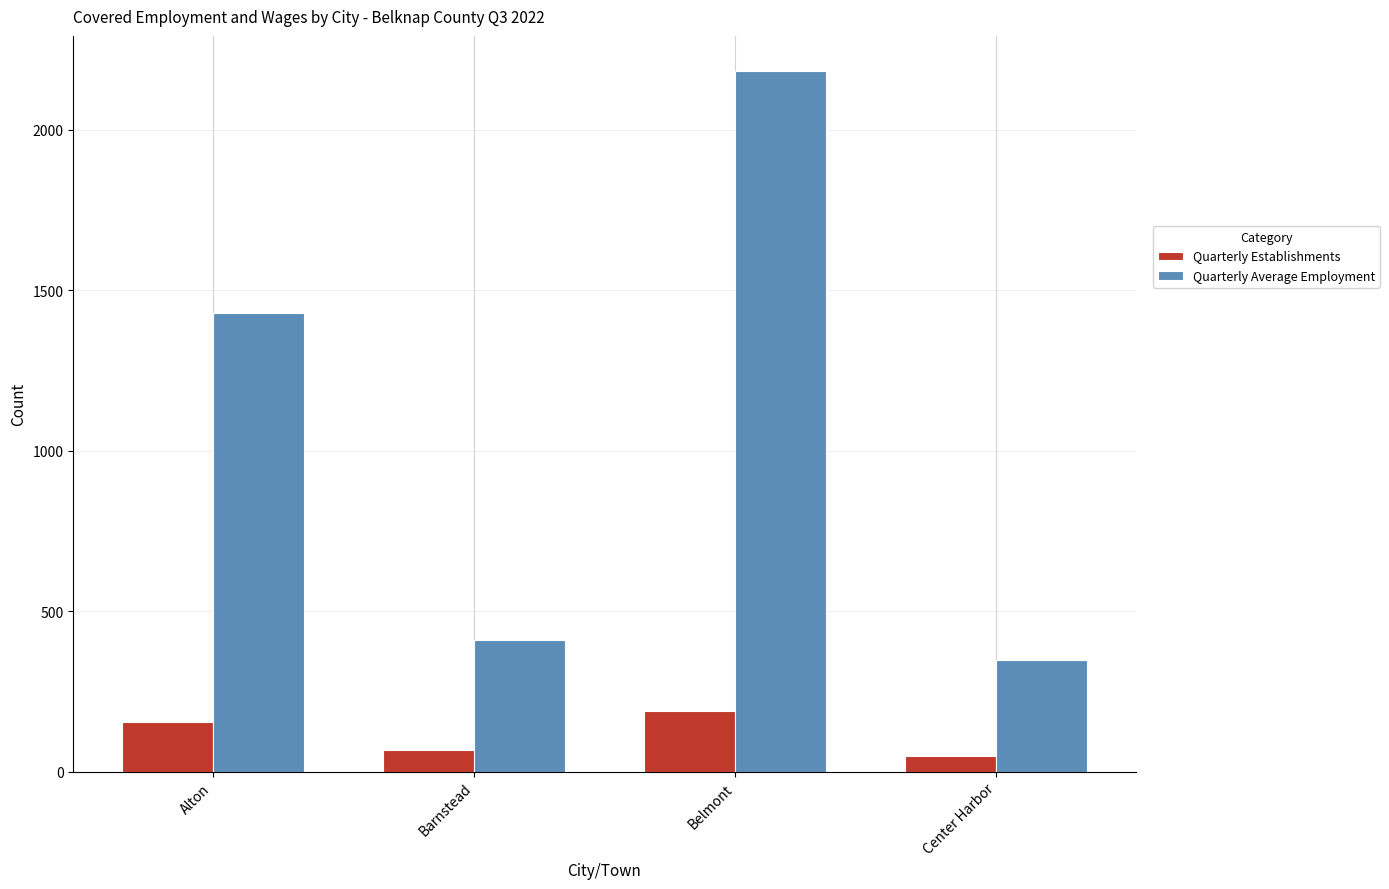

Which series changed the most between Barnstead and Center Harbor?

Quarterly Average Employment